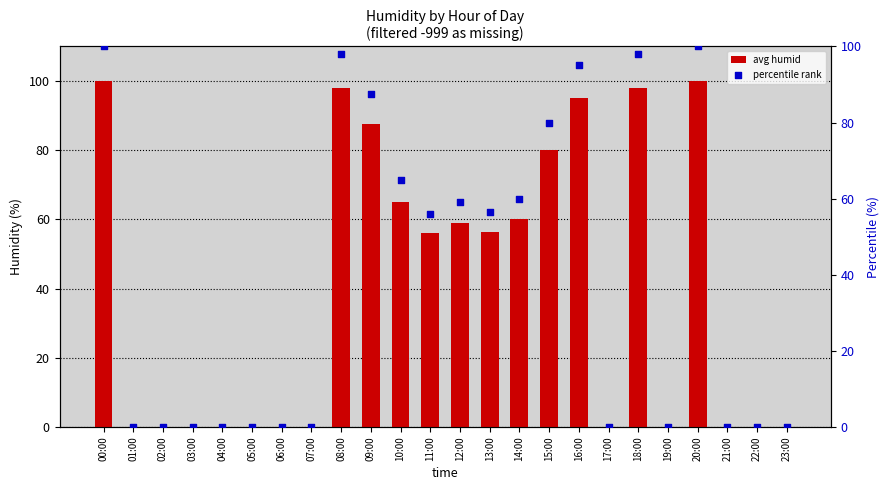

Which series has the largest total across all categories?

avg humid